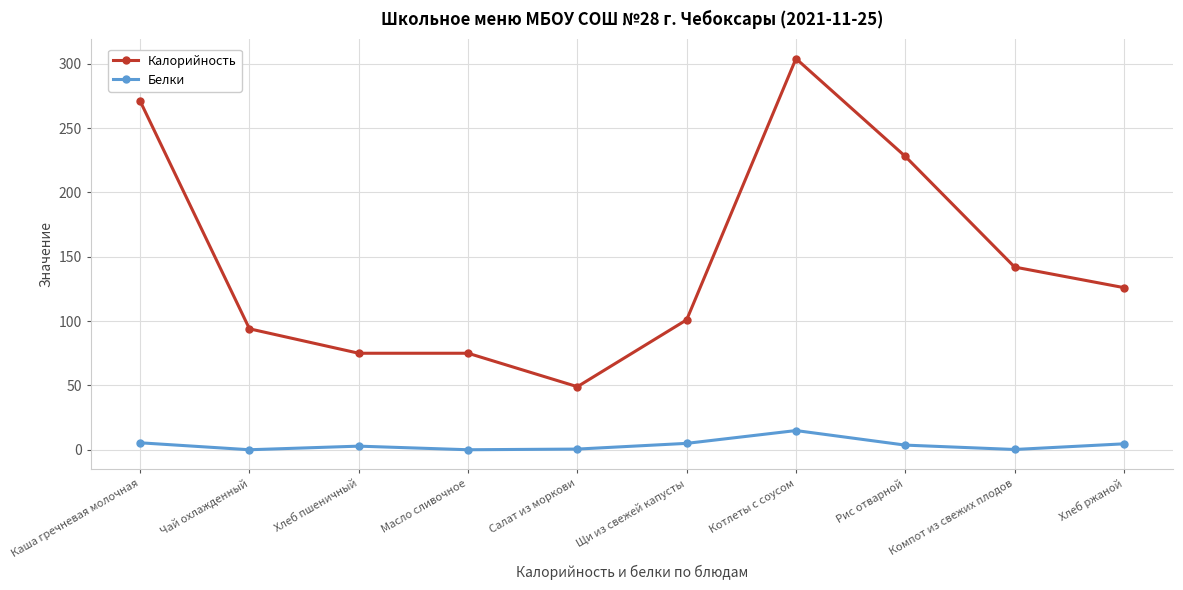

What is the average value of the Калорийность series?

146.5